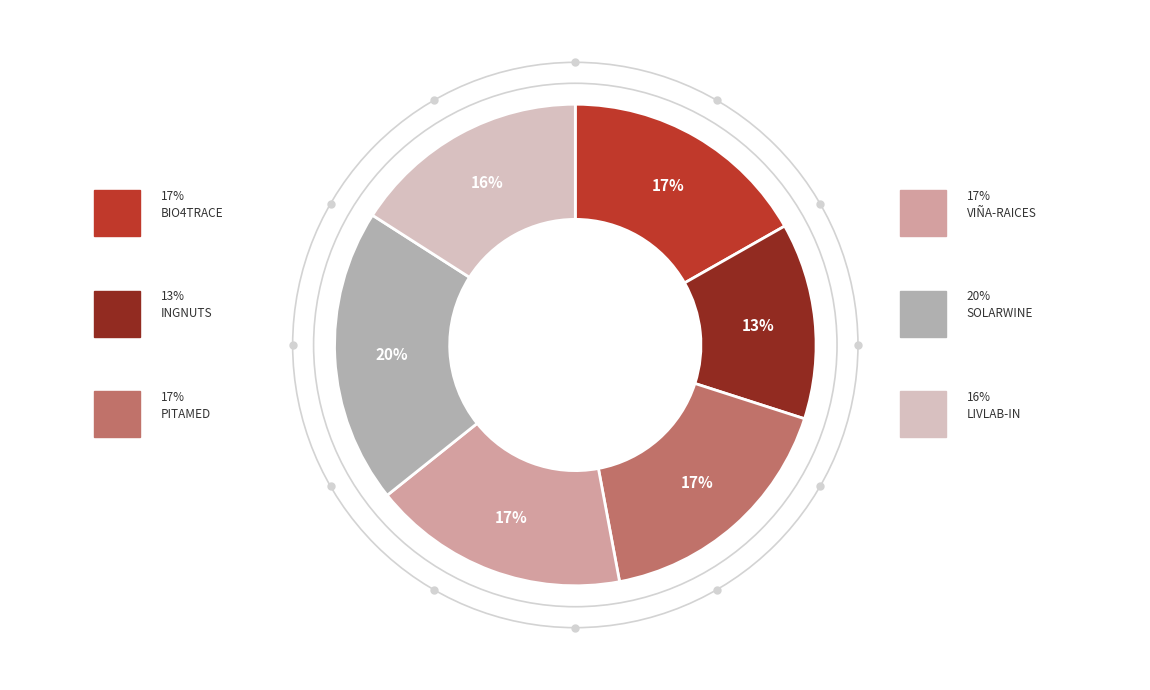

Is there a majority slice in this chart?

No